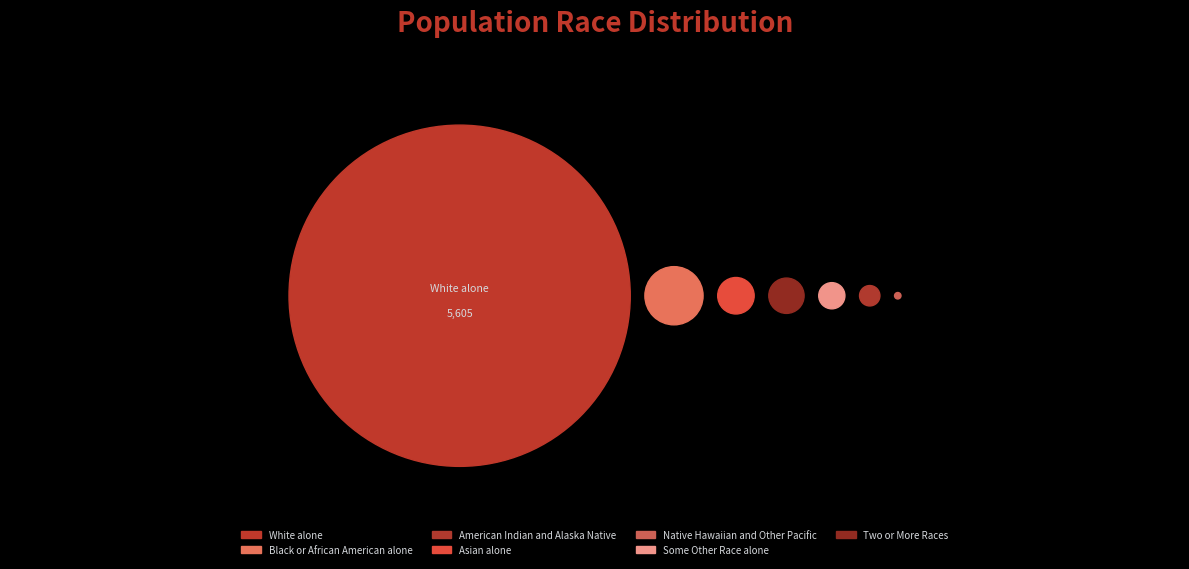

Does Two or More Races account for over 50% of the chart?

No